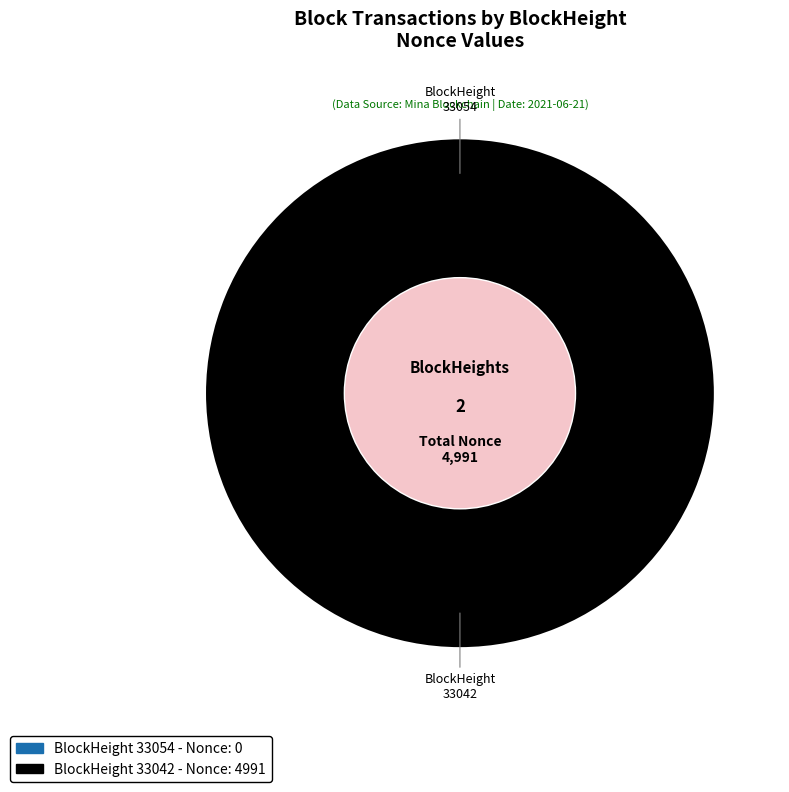

Is it true that 33042 is 100% of the pie?

True